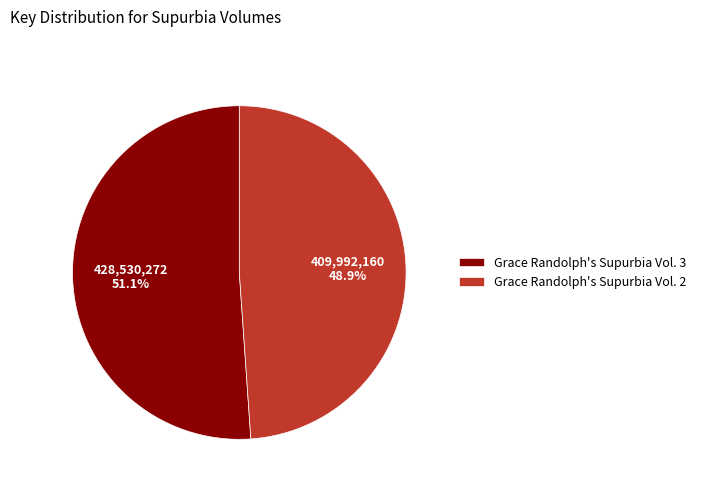

What is the smallest slice in the pie chart?

Grace Randolph's Supurbia Vol. 2